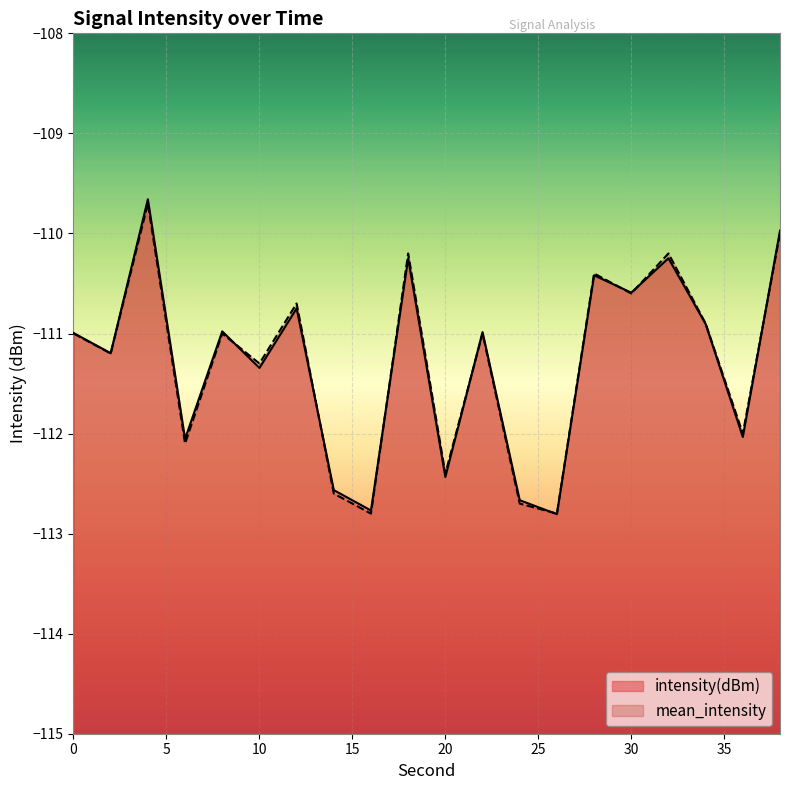

Where do intensity(dBm) and mean_intensity first cross each other?

8 and 10